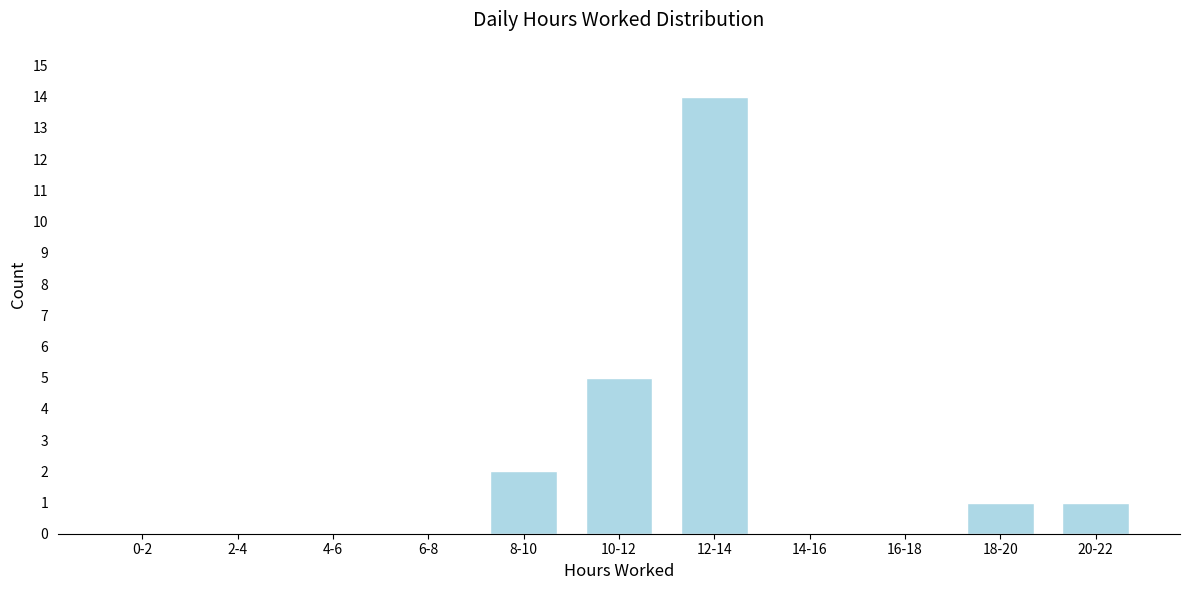

Reading left to right, extract all data points from this chart.

0-2=0	2-4=0	4-6=0	6-8=0	8-10=2	10-12=5	12-14=14	14-16=0	16-18=0	18-20=1	20-22=1